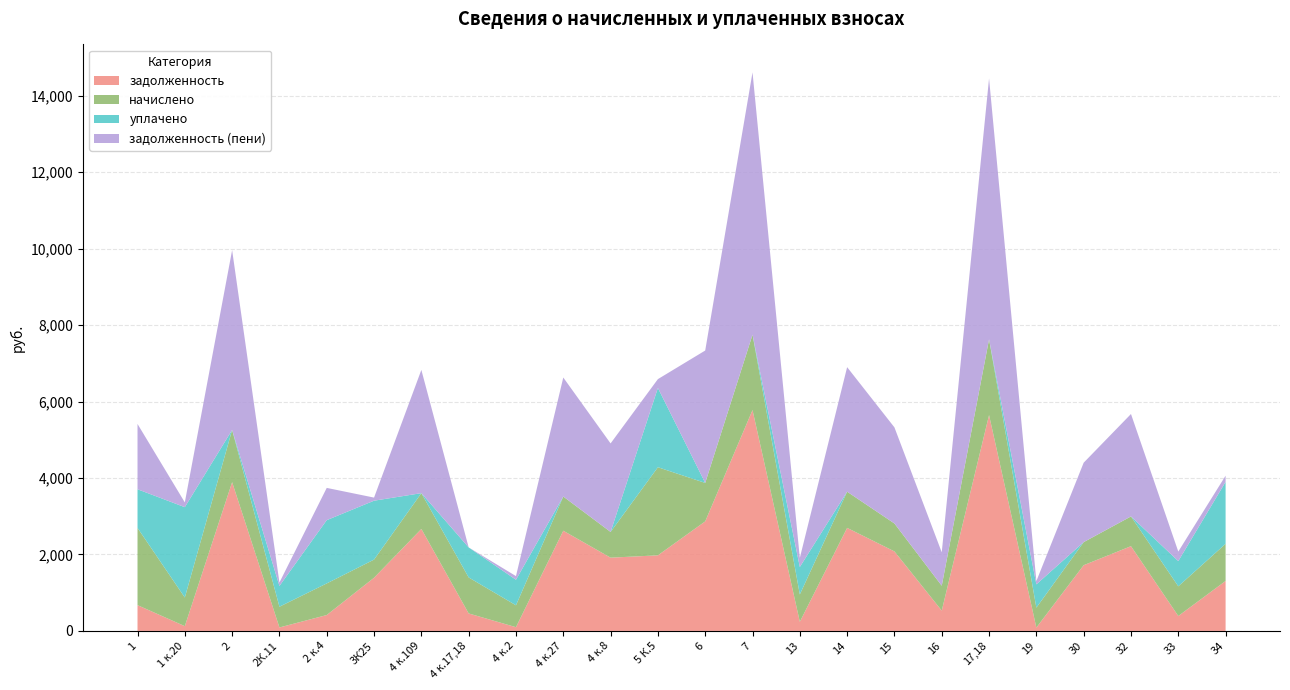

Reading left to right, what are all the values shown in this chart?

задолженность: 674.2	124.9	3890.2	90.5	415.5	1391.0	2666.6	457.3	97.8	2620.6	1915.7	1976.9	2864.6	5776.4	238.8	2694.8	2079.5	530.6	5644.3	86.9	1718.7	2216.2	390.1	1306.9
начислено: 2020.3	749.3	1366.2	542.8	827.2	474.5	936.5	941.9	572.6	894.0	672.8	2304.1	1006.0	1970.5	715.4	946.4	730.3	651.2	1982.2	521.6	603.6	778.3	776.6	971.6
уплачено: 1010.2	2362.1	0.0	542.8	1654.3	1539.9	0.0	784.9	668.0	0.0	0.0	2072.7	0.0	0.0	717.5	0.0	0.0	0.0	0.0	608.6	0.0	0.0	659.5	1619.4
задолженность (пени): 1708.5	124.9	4702.0	90.5	843.5	81.4	3223.0	0.0	95.4	3112.6	2315.4	231.6	3462.3	6860.7	237.6	3257.1	2513.5	874.3	6822.1	86.9	2077.4	2678.7	249.3	161.9